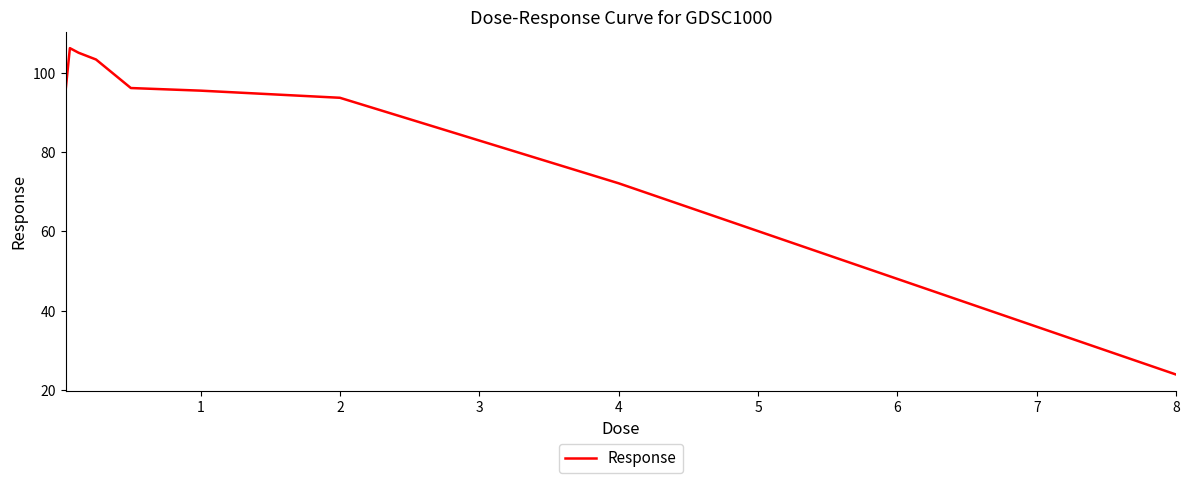

What is the smallest value displayed?

23.9